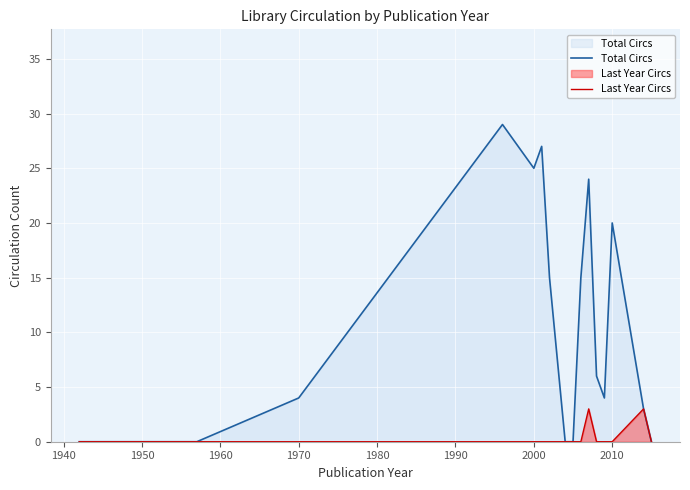

List the series in order of their overall mean, lowest first.

Last Year Circs, Total Circs